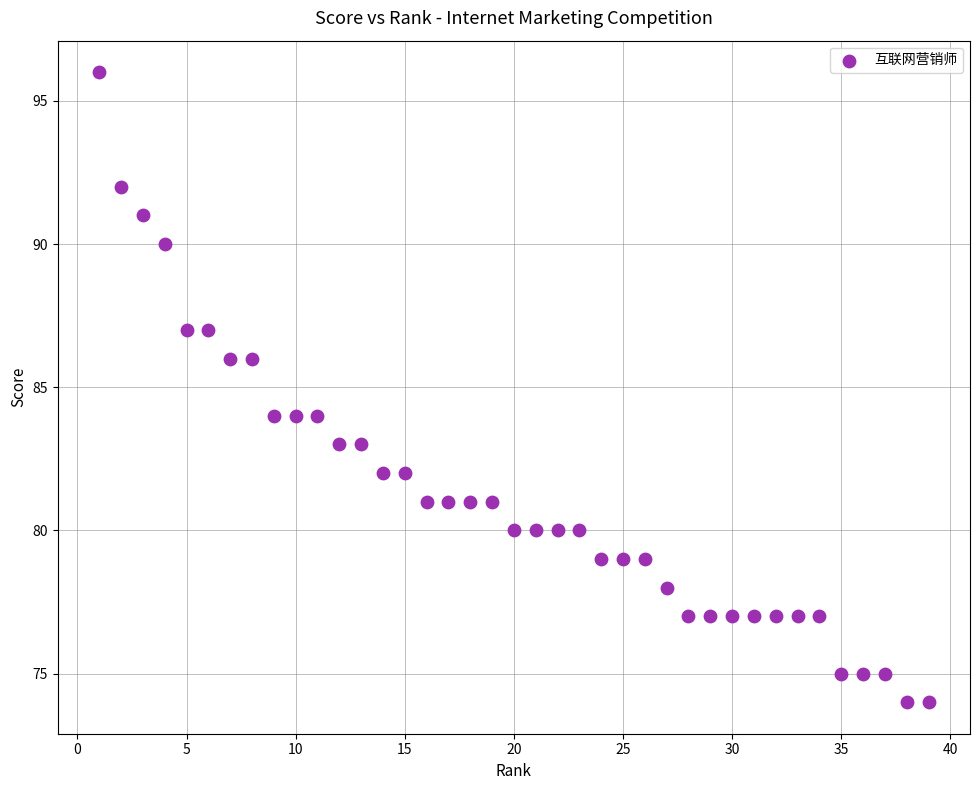

What is the range of Y values (max minus min)?

22